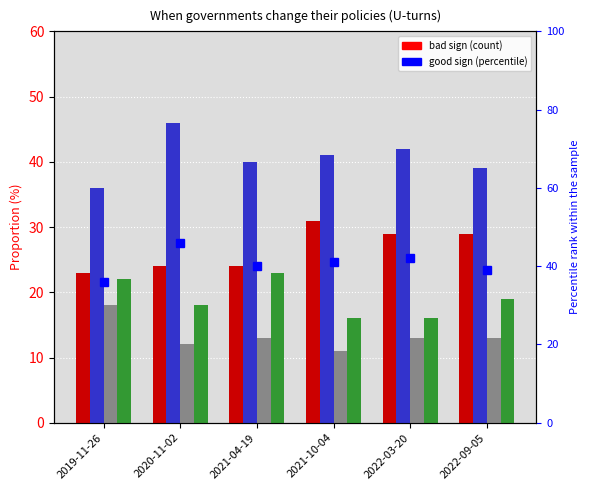

What is the average value of the percentile rank within the sample series?

40.7